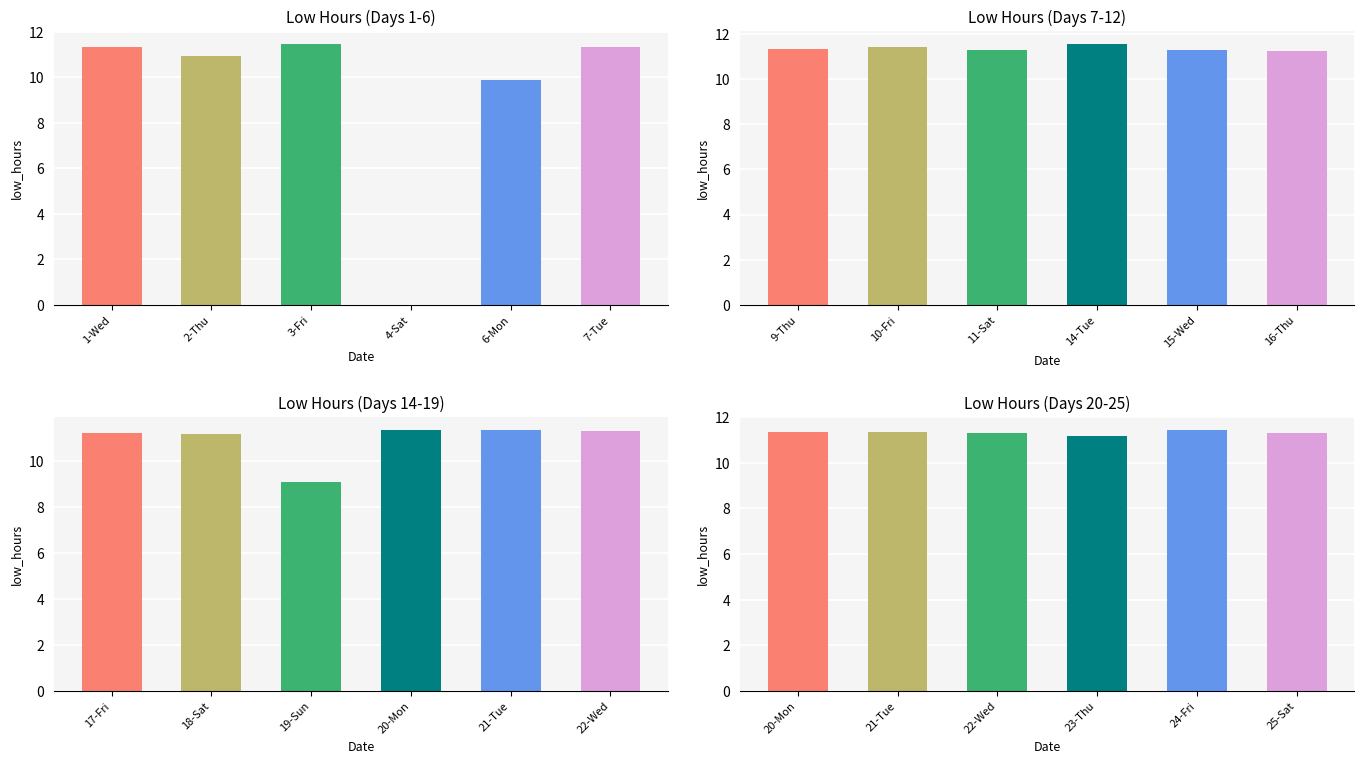

What is the label of the 6th bar from the left?

25-Sat